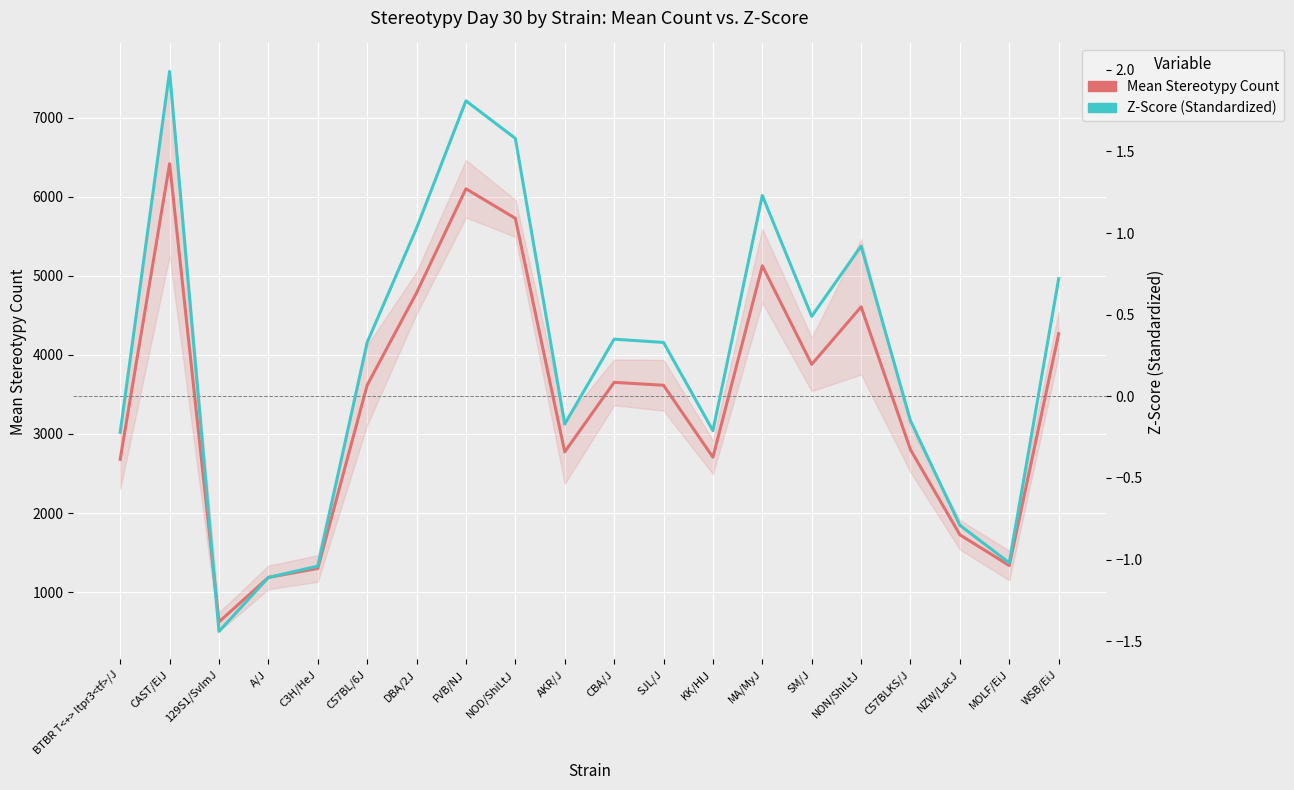

What is the difference between the Mean Stereotypy Count values at MOLF/EiJ and 129S1/SvImJ?

713.0